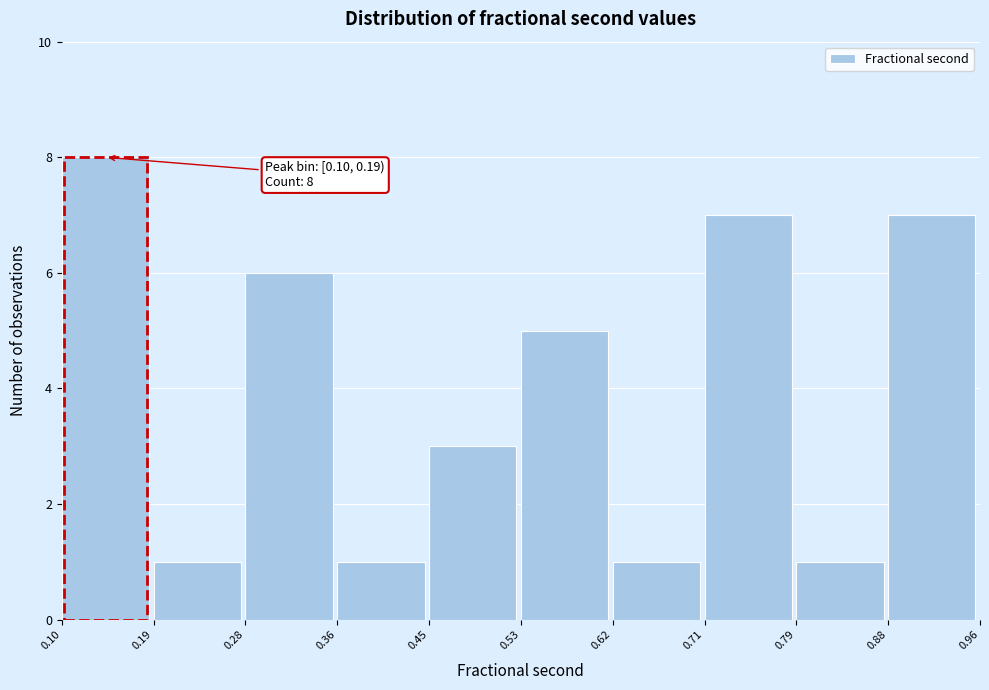

Over which range of the x-axis is the bar tallest?

0.10 to 0.19